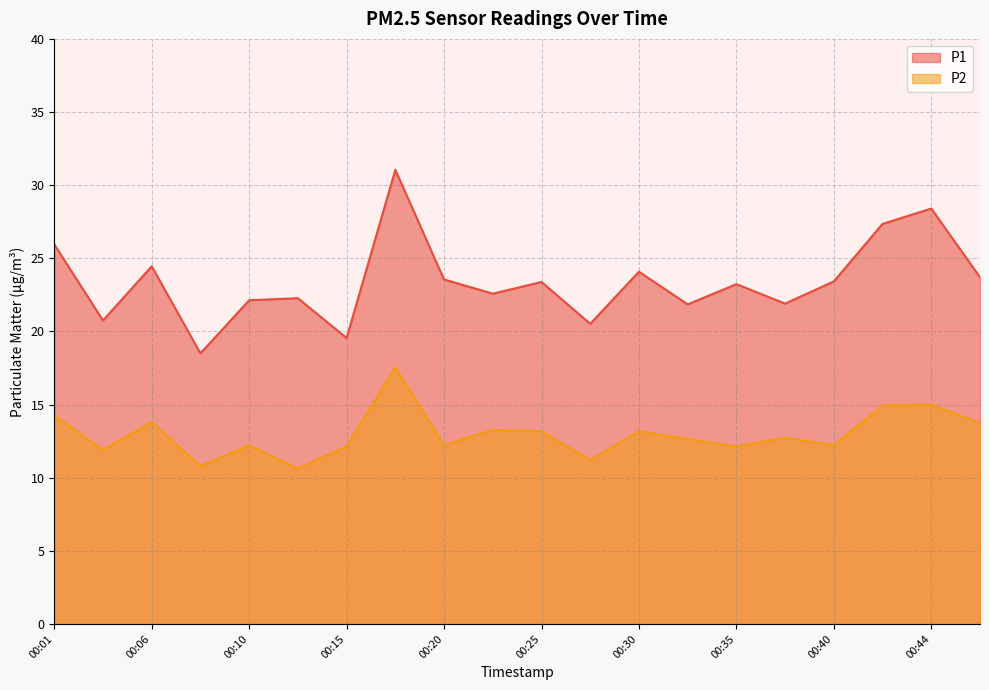

Reading left to right, extract all data points from this chart.

P1: 25.9	20.8	24.4	18.5	22.1	22.3	19.6	31.1	23.6	22.6	23.4	20.5	24.1	21.9	23.2	21.9	23.4	27.4	28.4	23.7
P2: 14.3	11.9	13.8	10.8	12.2	10.6	12.2	17.6	12.2	13.3	13.2	11.2	13.2	12.7	12.1	12.7	12.2	14.9	15.0	13.7